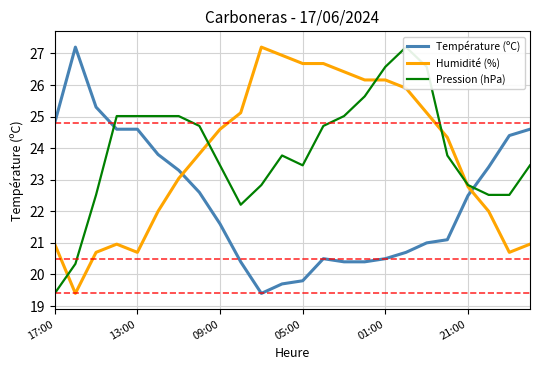

At which category is the sum across all series the highest?

17